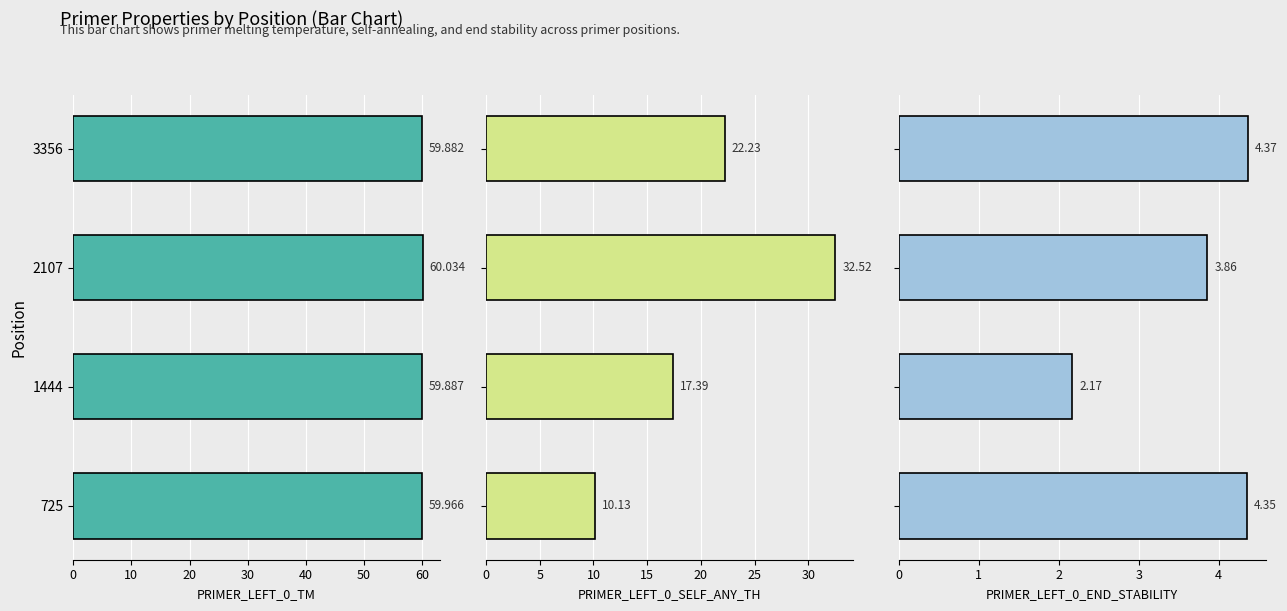

Is the value of PRIMER_LEFT_0_TM at 2107 greater than the value of PRIMER_LEFT_0_END_STABILITY at 725?

Yes